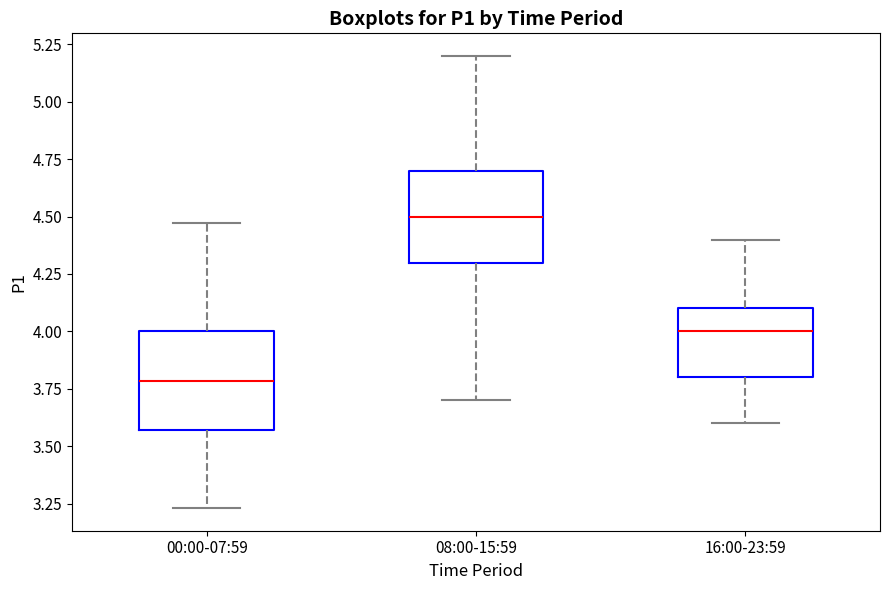

Where does the median line of the box for 00:00-07:59 sit on the y-axis? The values are not printed on the chart, so give them approximately, as read against the axis.

3.80